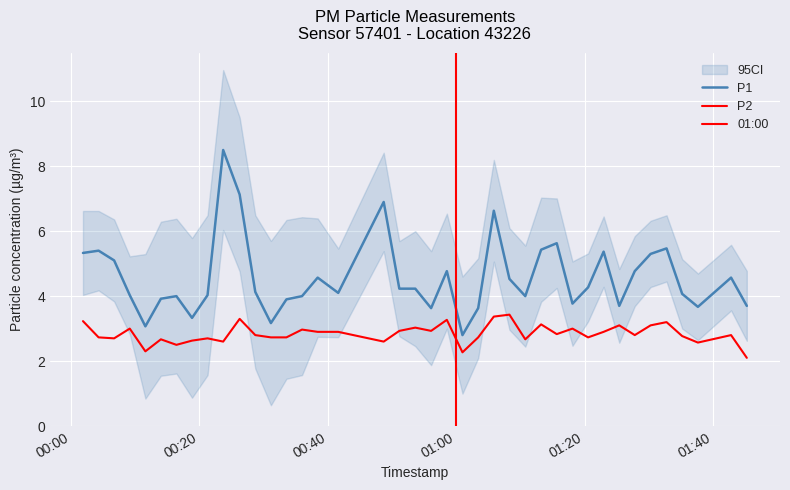

How many lines are shown in the chart?

2